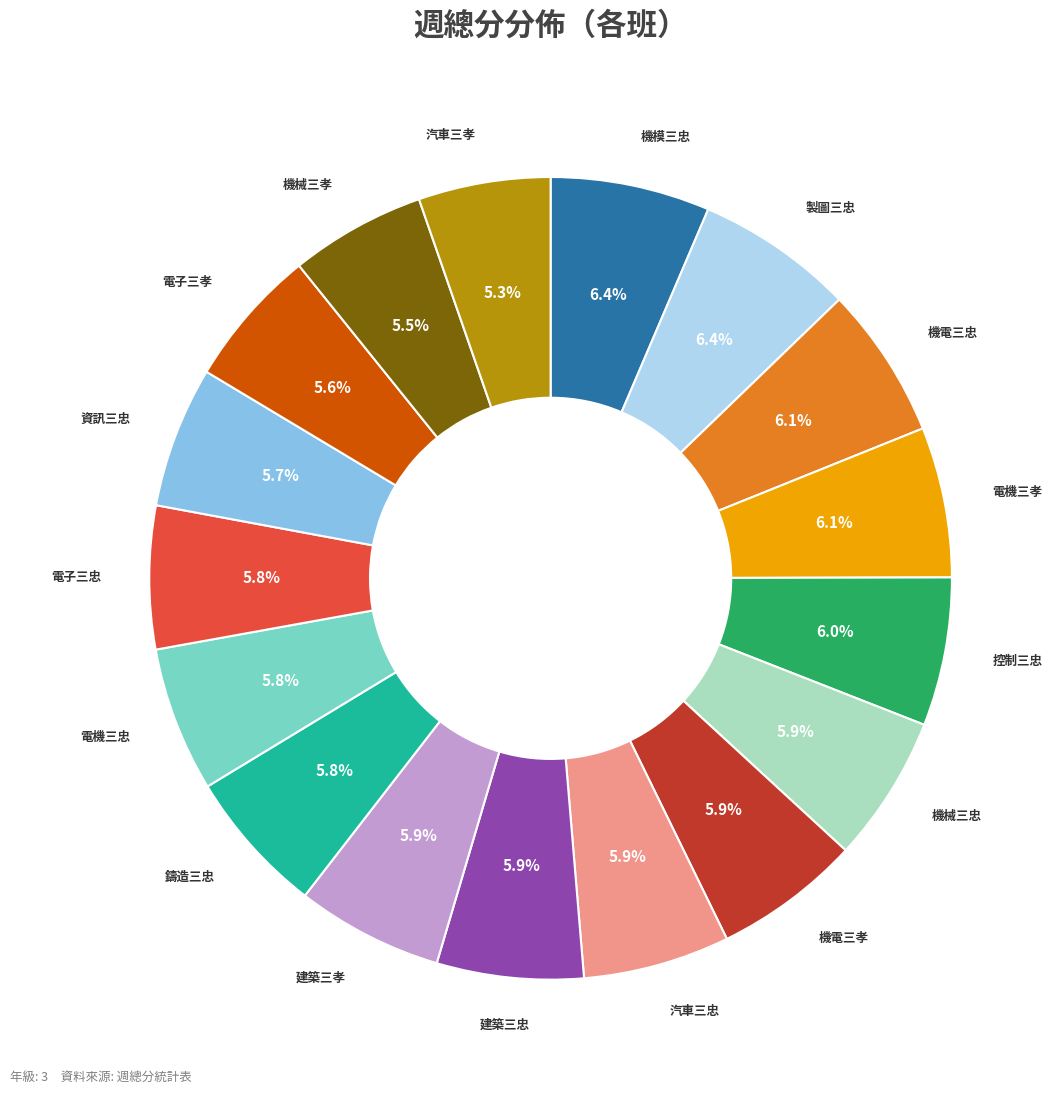

What percentage do 控制三忠 and 機電三忠 together represent?

12.1%